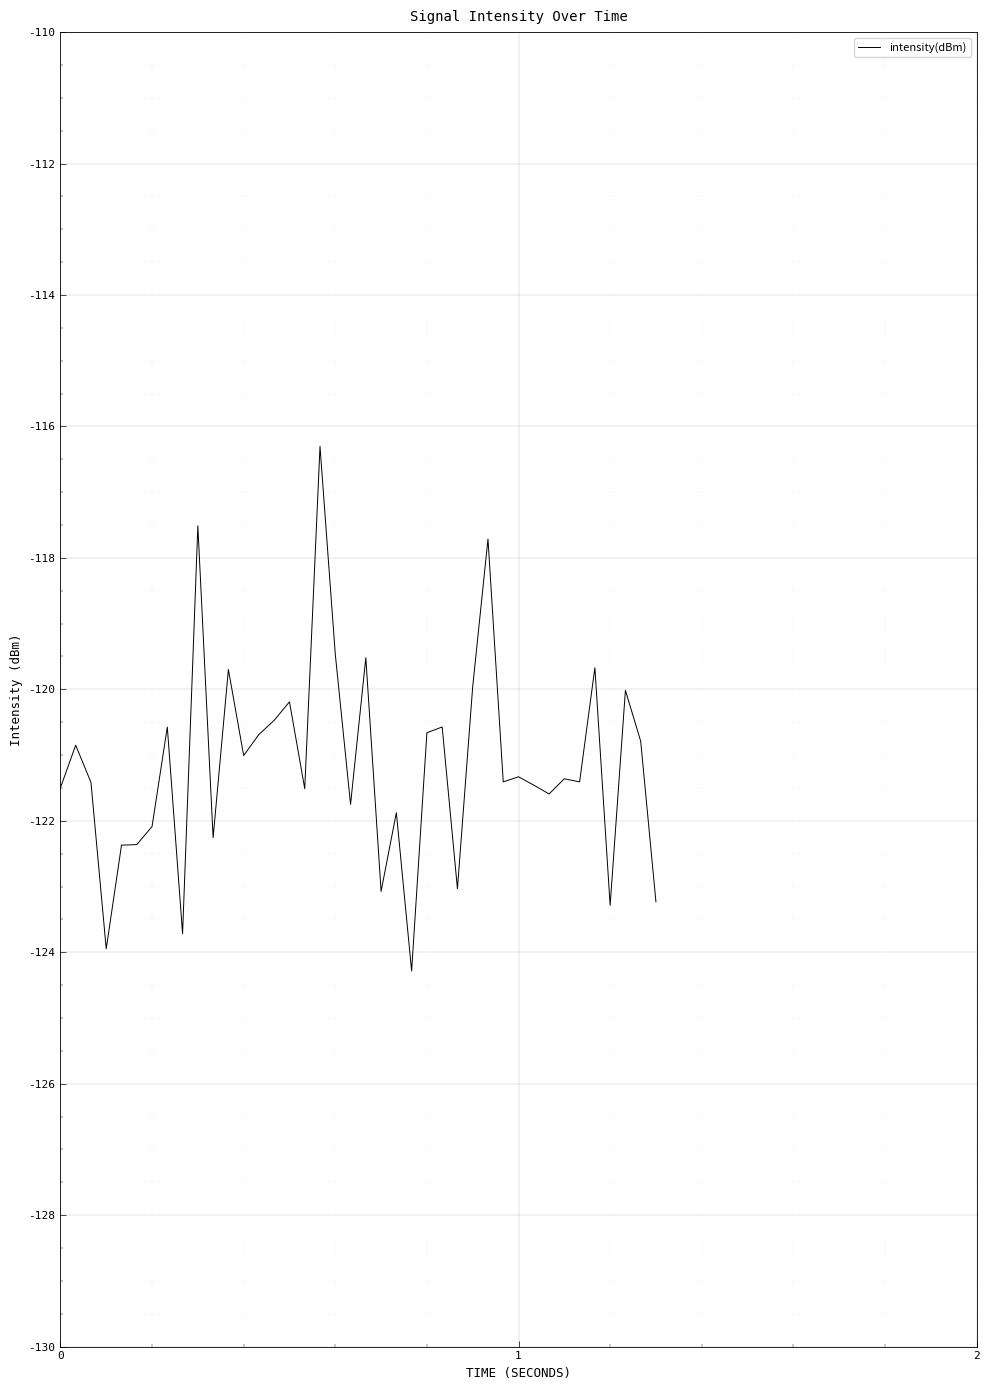

What is the difference between the maximum and minimum values?

8.0